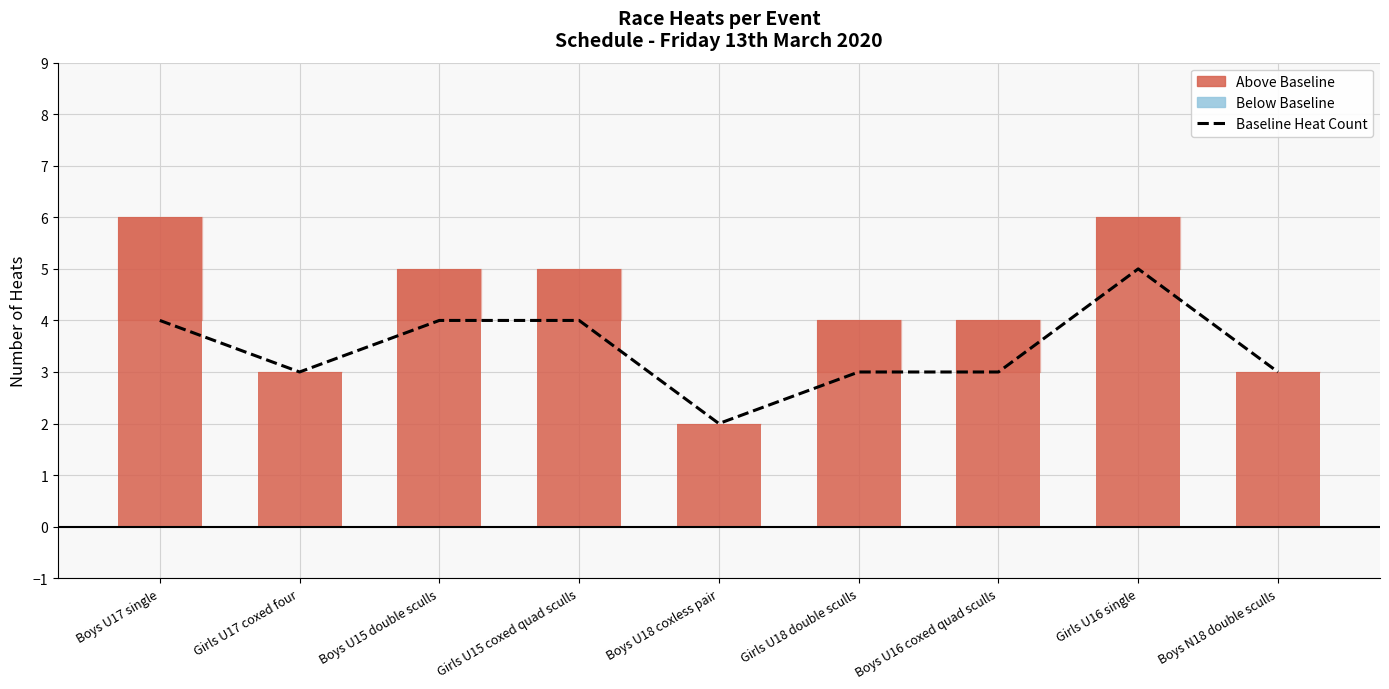

How many data points are less than 3?

1